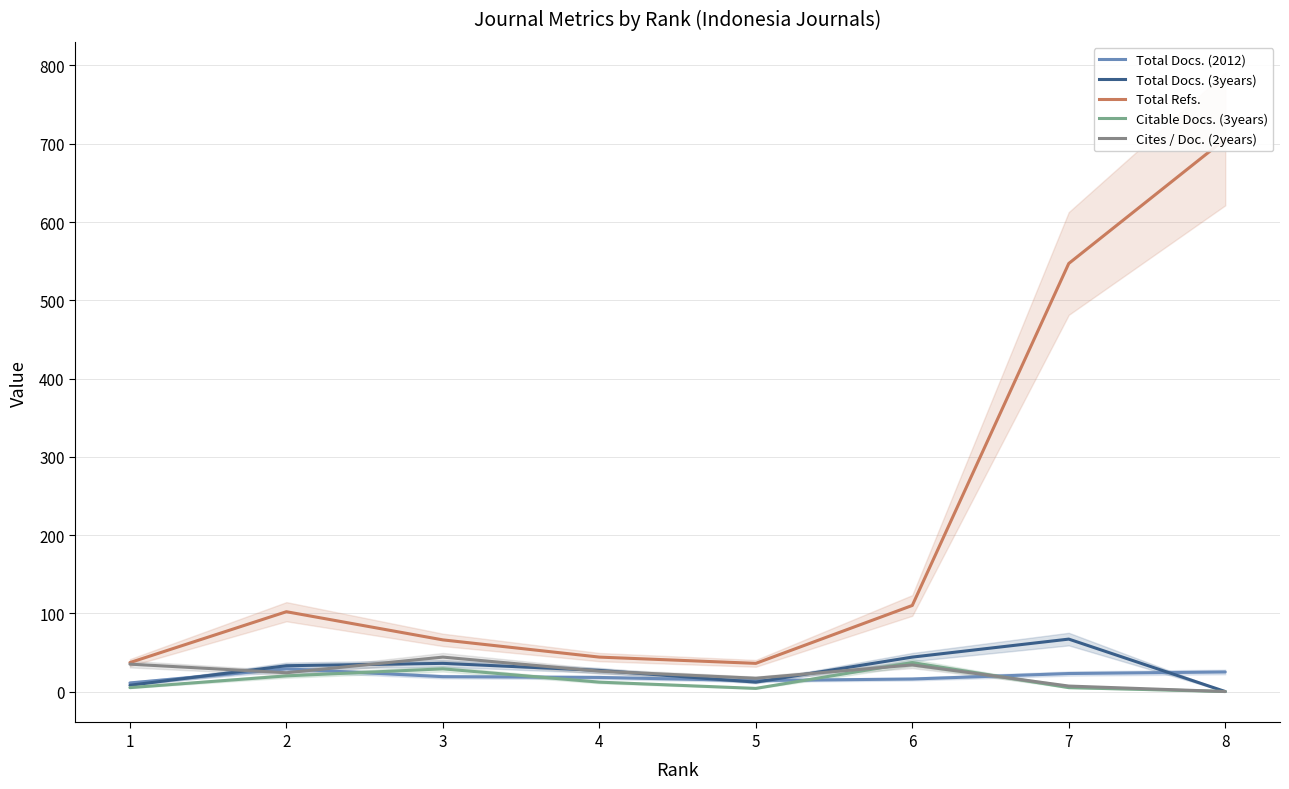

Where is the first local minimum for Total Docs. (2012)?

5